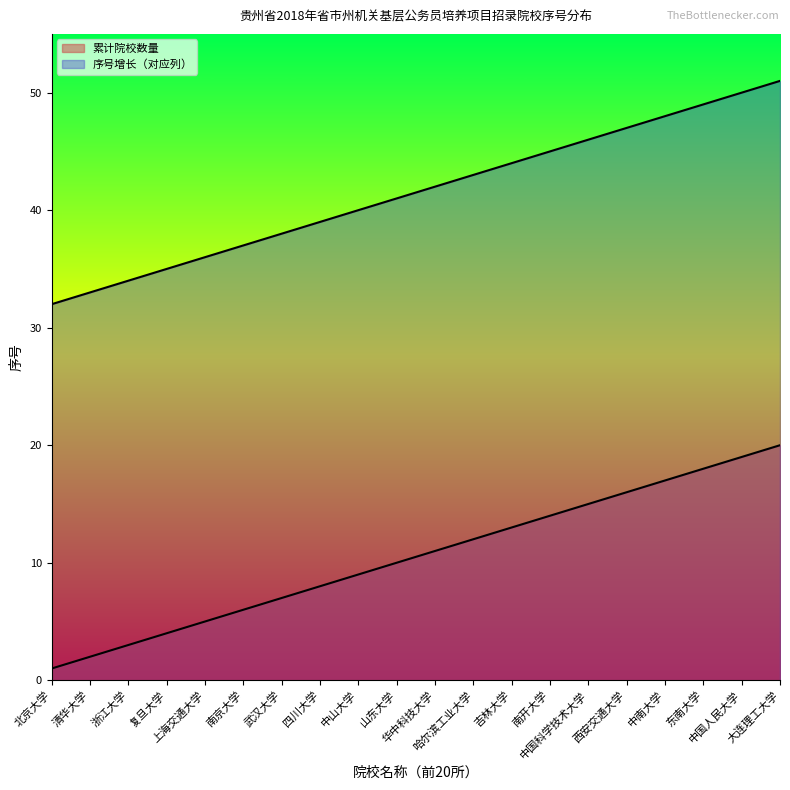

What is the difference between the values at 中南大学 and 哈尔滨工业大学?

5